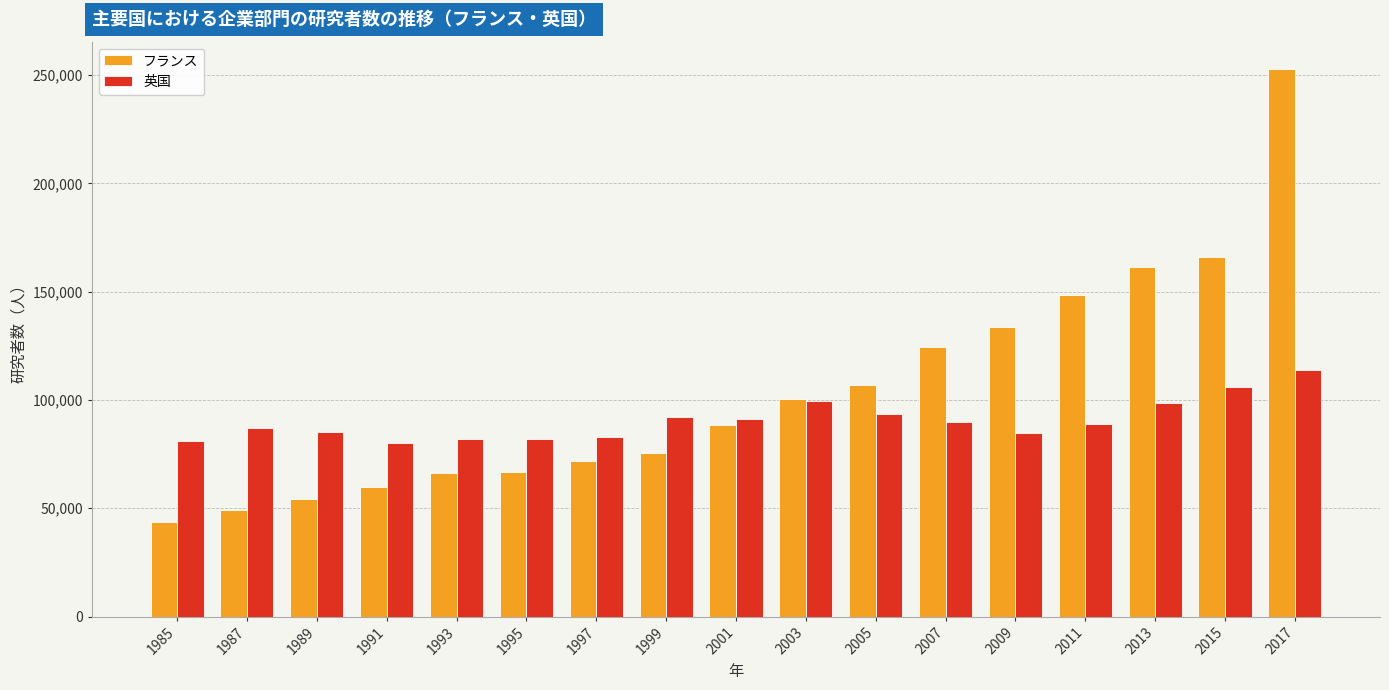

At which category does the chart reach its peak across all series?

2017